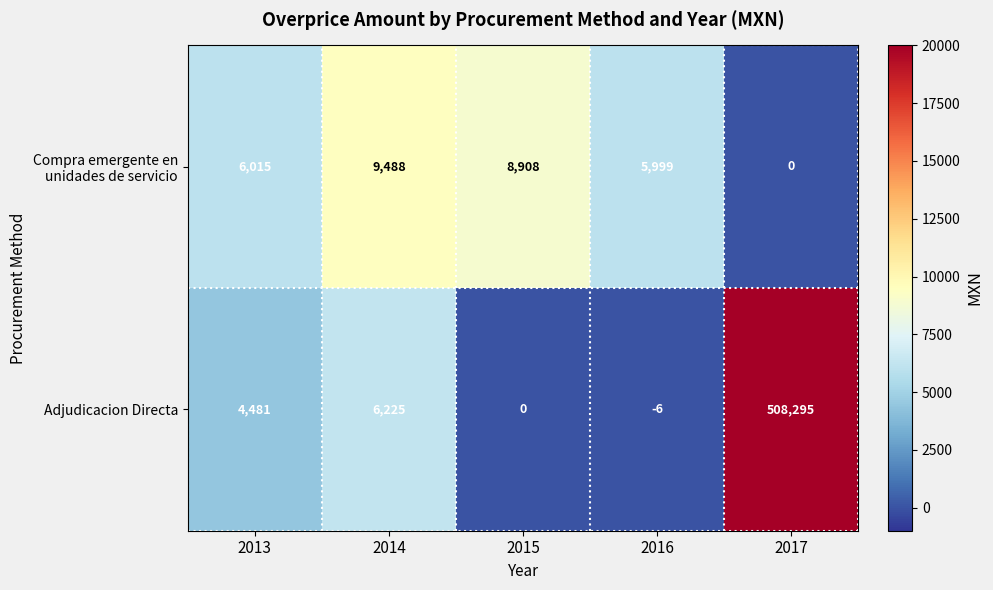

The value of Adjudicacion Directa at 2016 is -6. True or false?

True